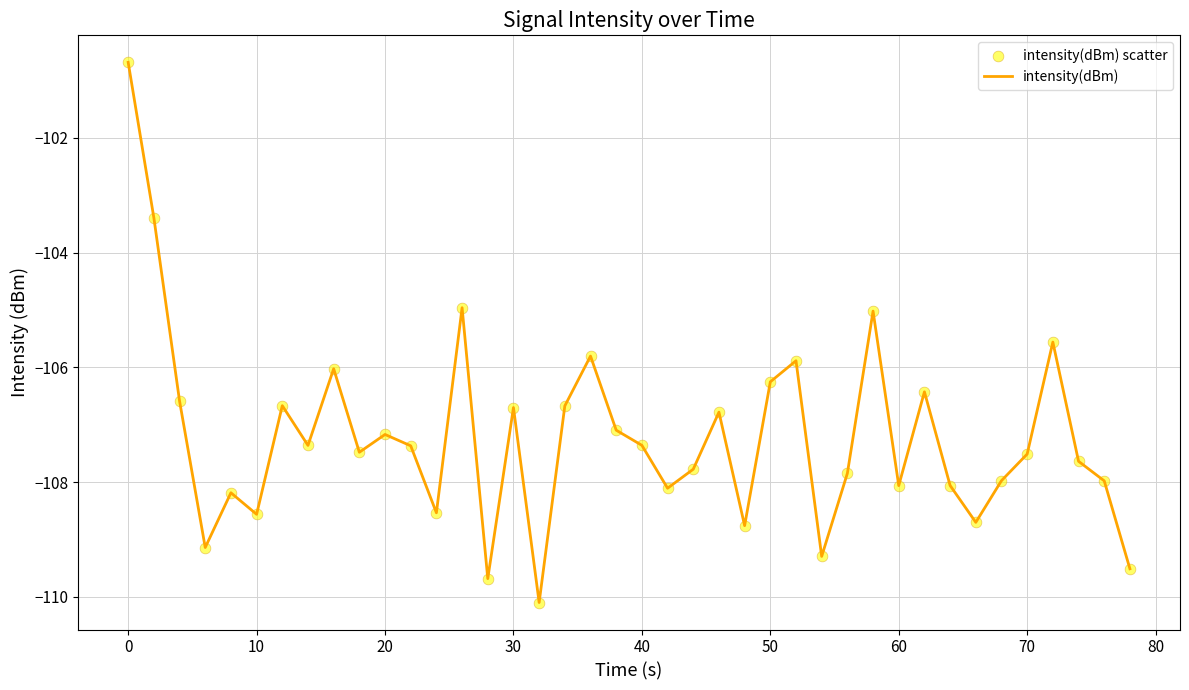

What is the difference between the maximum and minimum values?

9.4